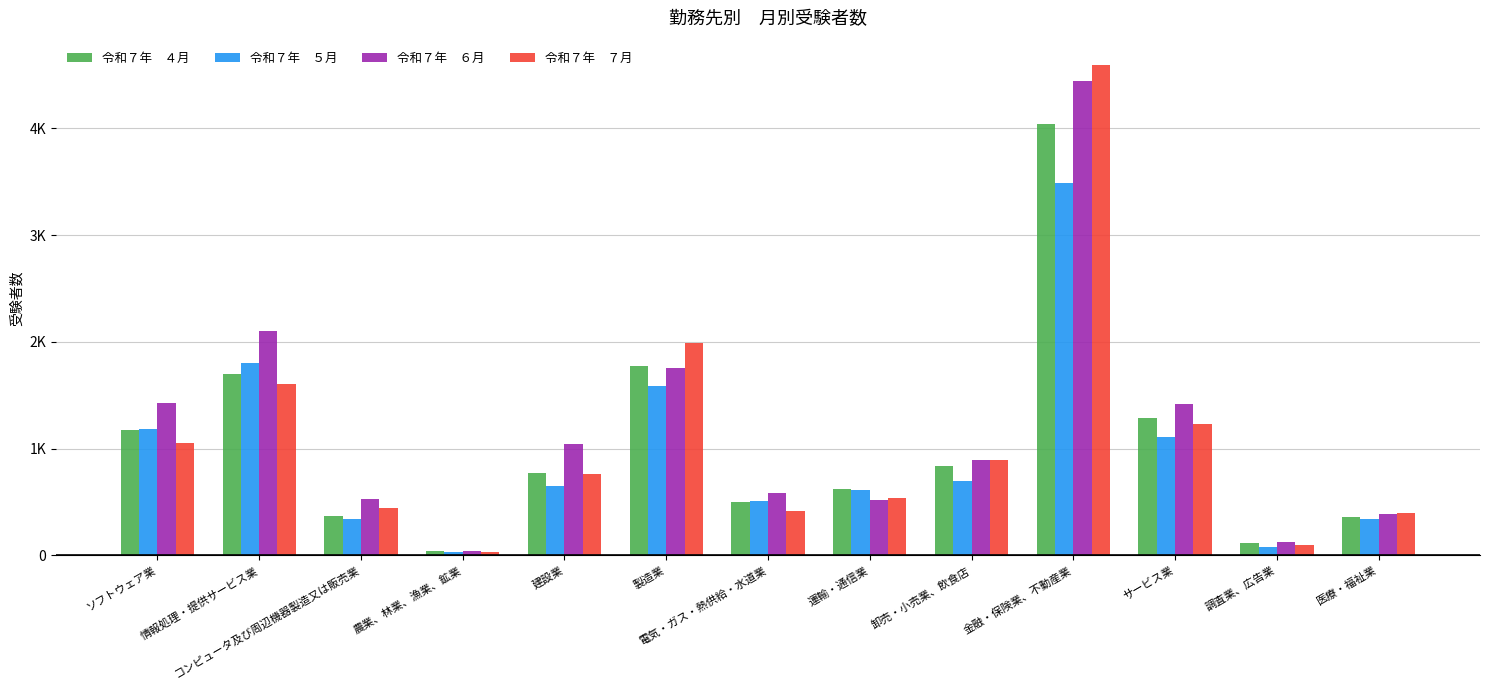

Does the chart contain stacked bars?

No